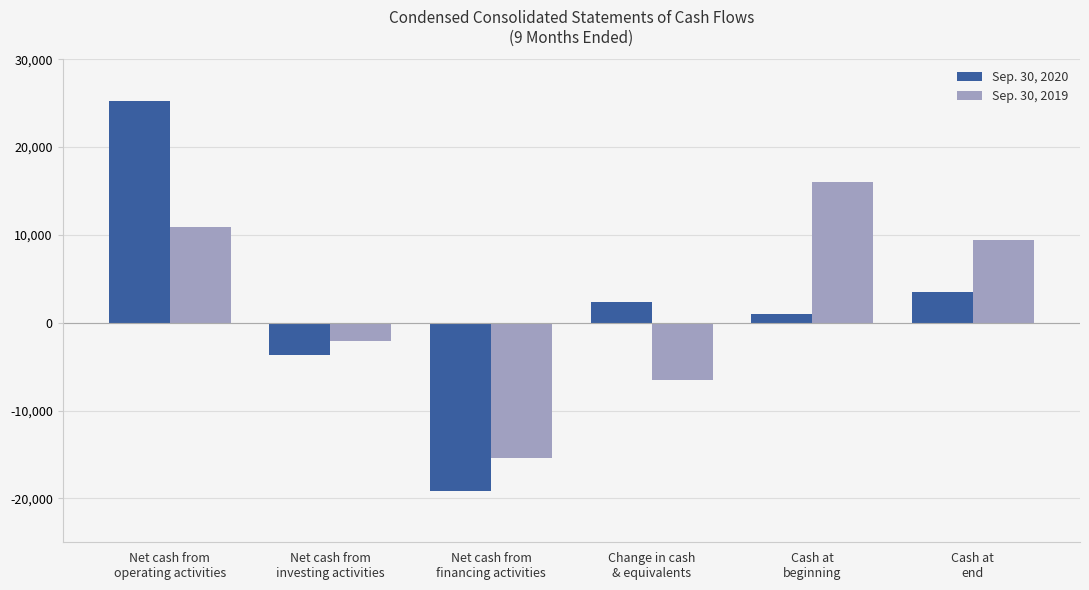

How many bars are there in total?

12